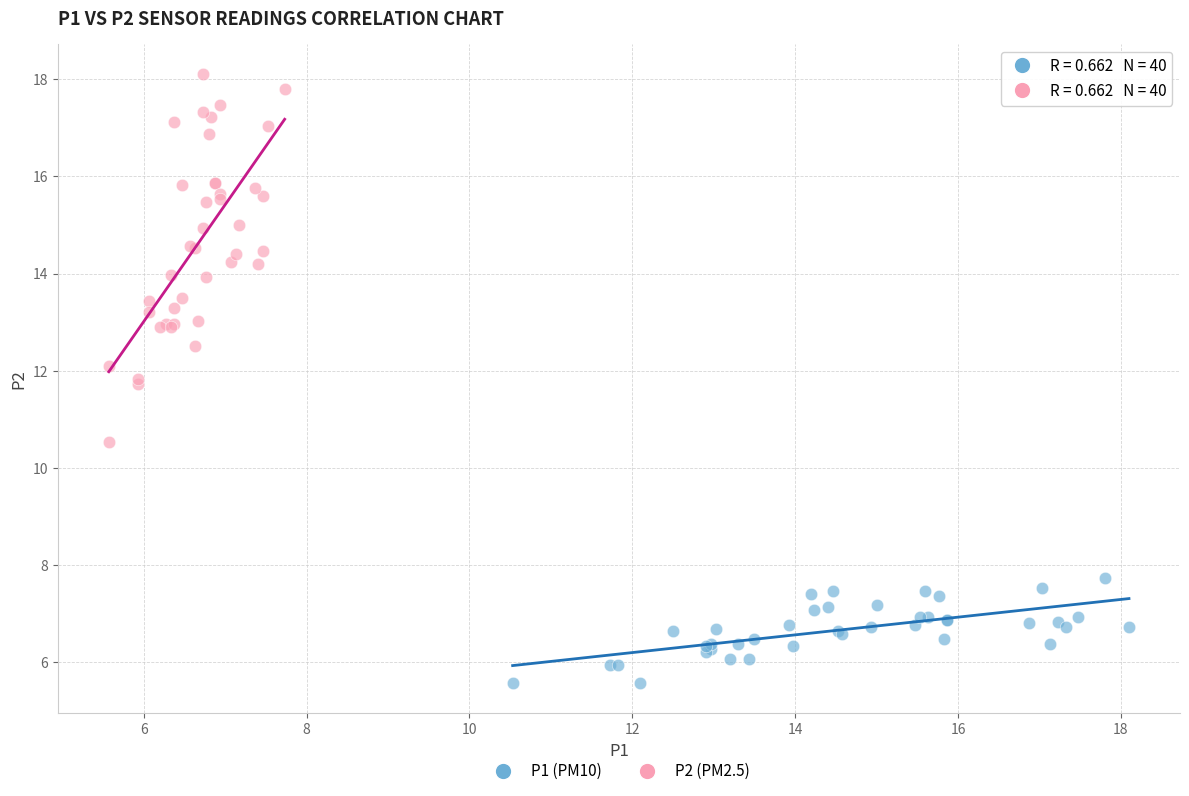

Which series contains the highest Y value?

P2 (PM2.5)